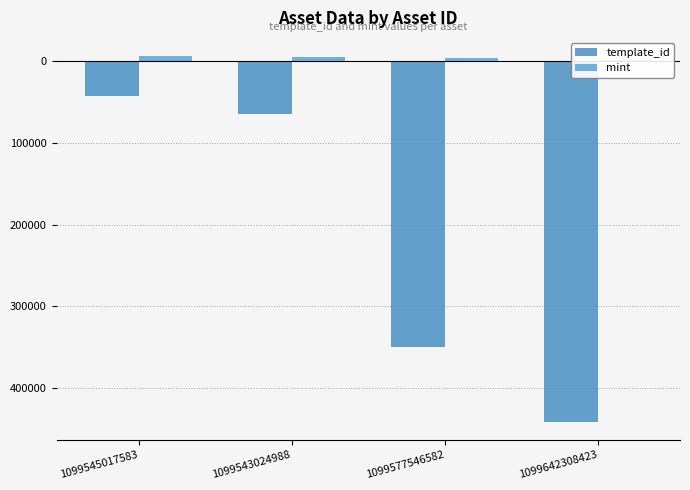

What is the sum of the mint values at 1099543024988 and 1099577546582?

9148